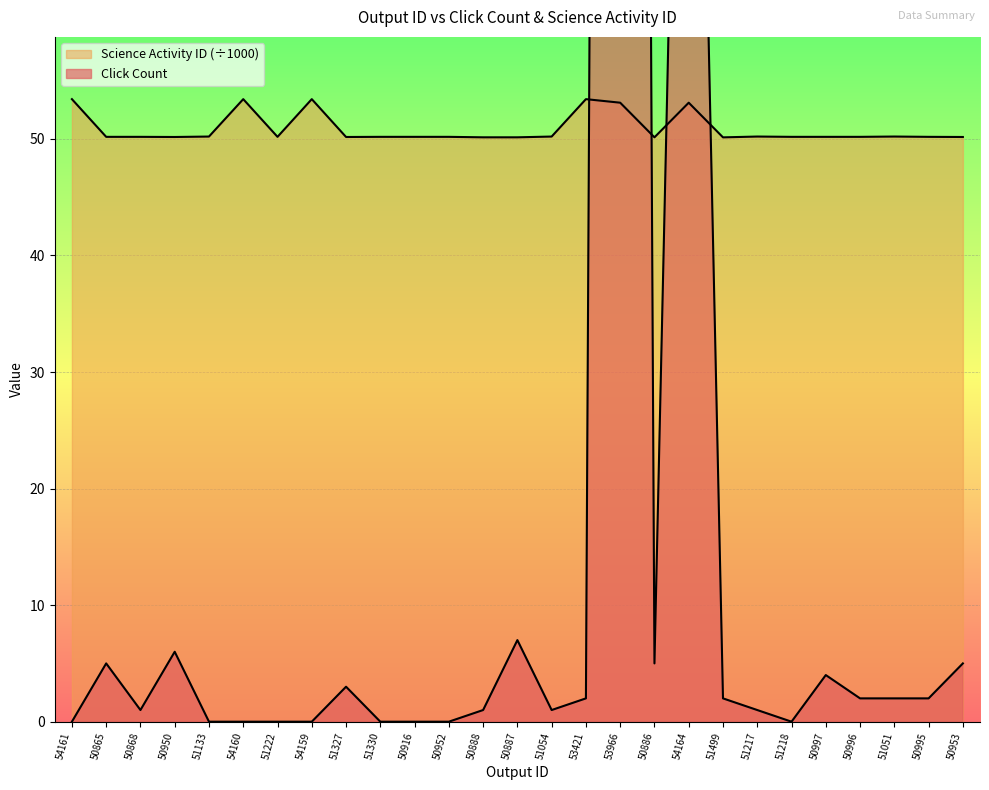

After their last crossing, which series has the higher values: Click Count or Science Activity ID?

Science Activity ID